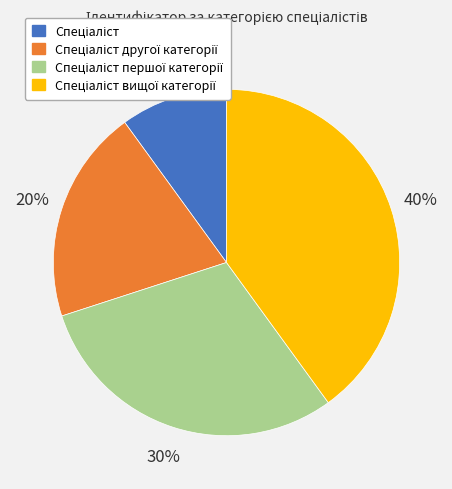

Is there a majority slice in this chart?

No